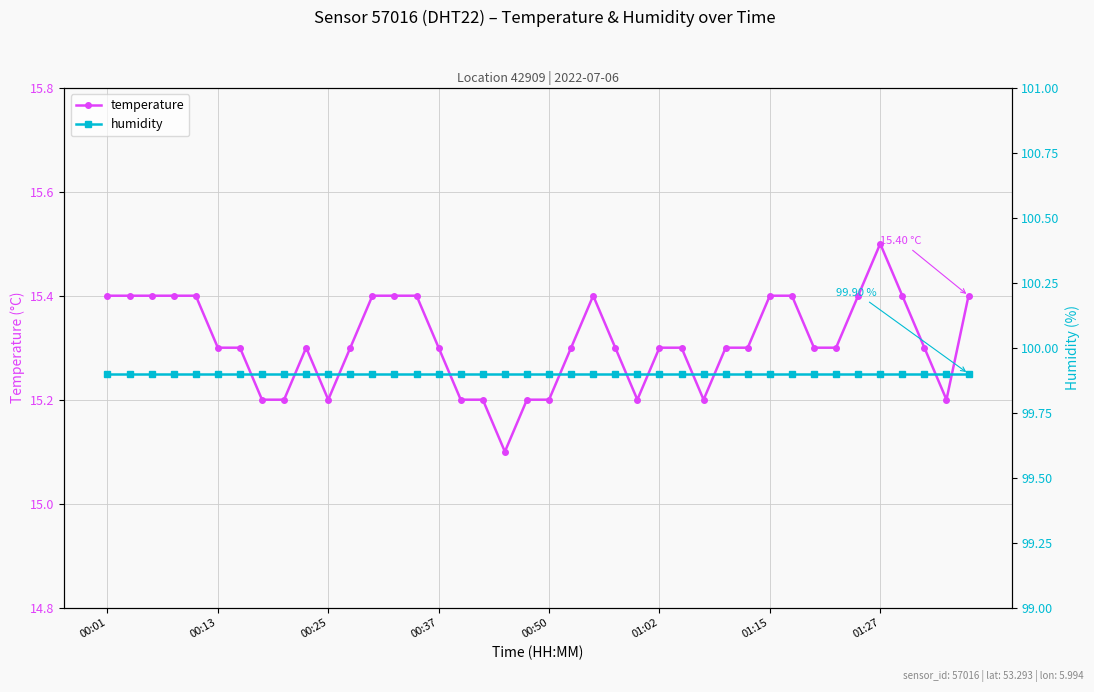

The value of temperature at 00:25 is 24.7. True or false?

False